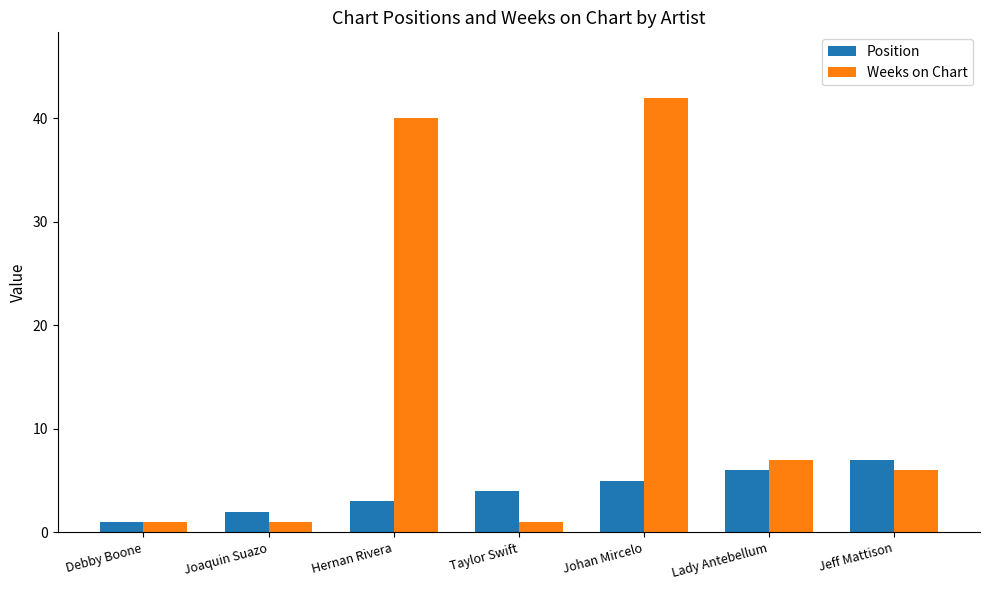

What is the difference between the maximum and second lowest values in the Weeks on Chart series?

41